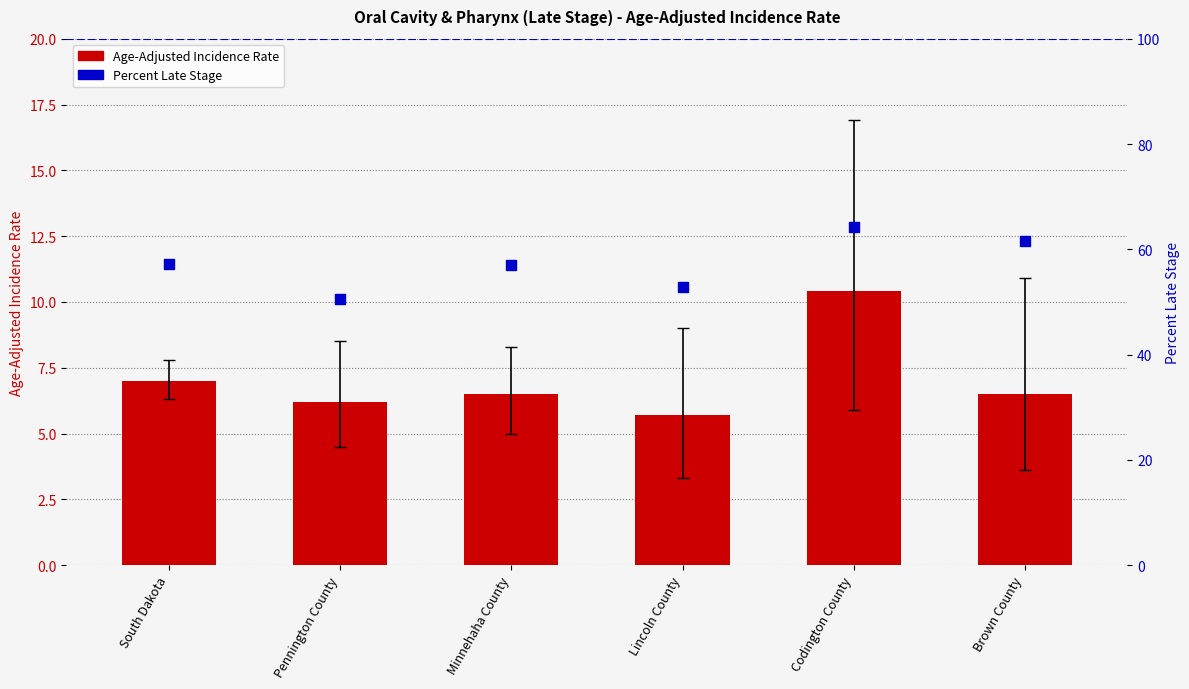

What are all the series names shown in the legend?

Age-Adjusted Incidence Rate, Percent Late Stage